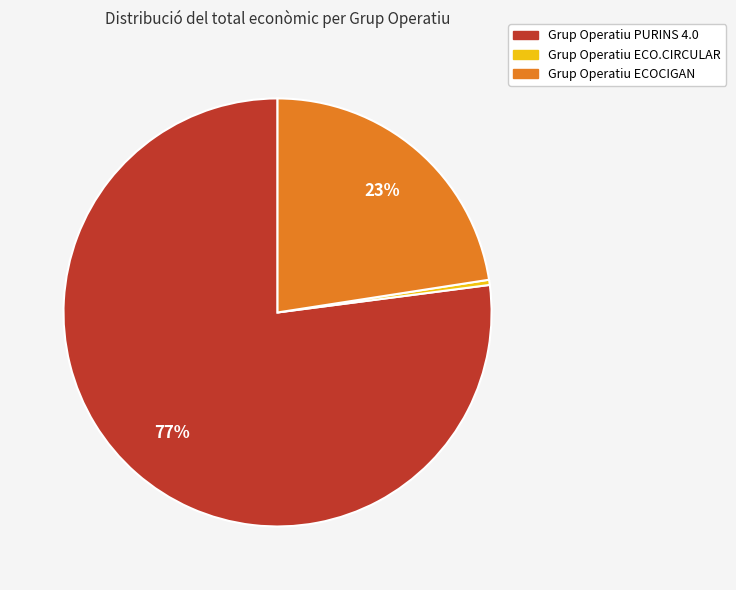

True or false: Grup Operatiu PURINS 4.0 accounts for 77% of the total.

True